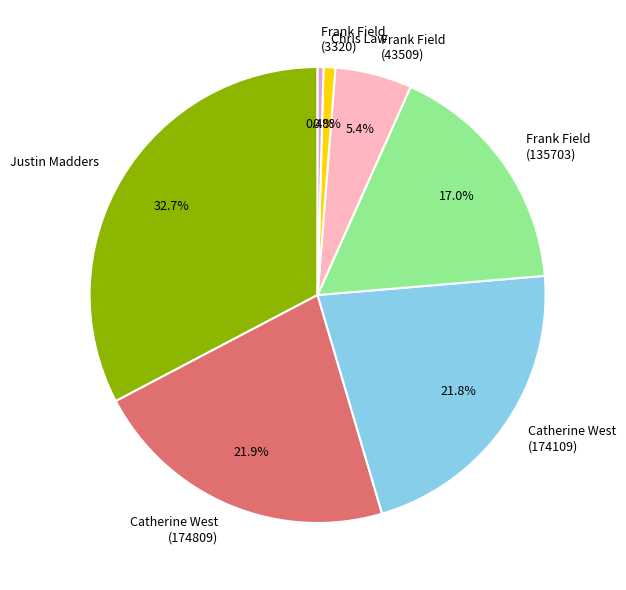

Count the number of slices in the pie.

7